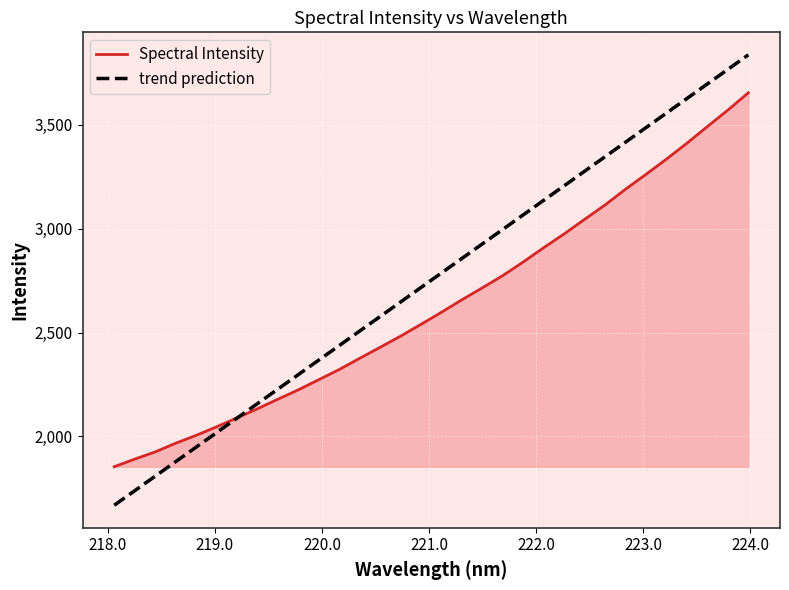

What is the smallest value displayed?

1668.8